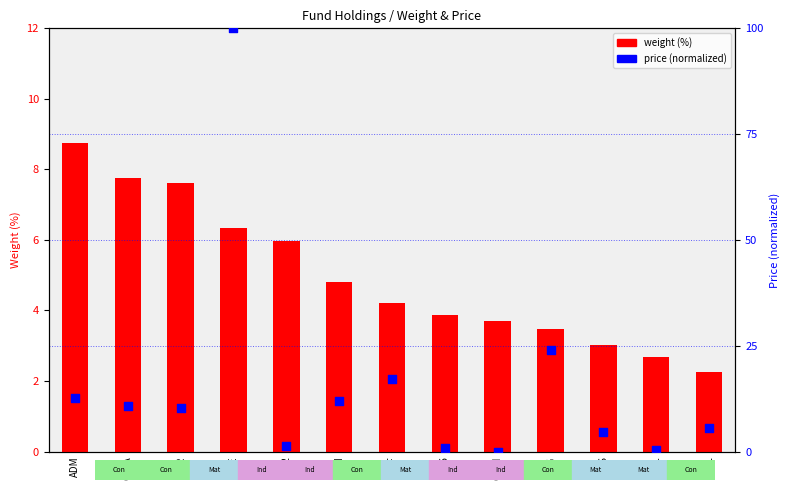

At which category is the sum across all series the highest?

DE